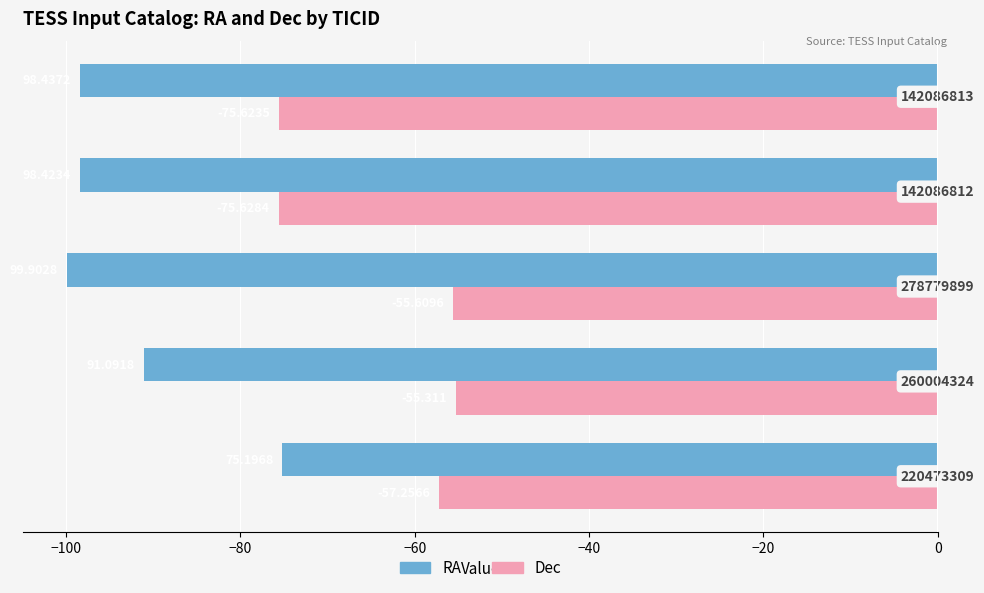

What is the maximum value for RA?

-75.2